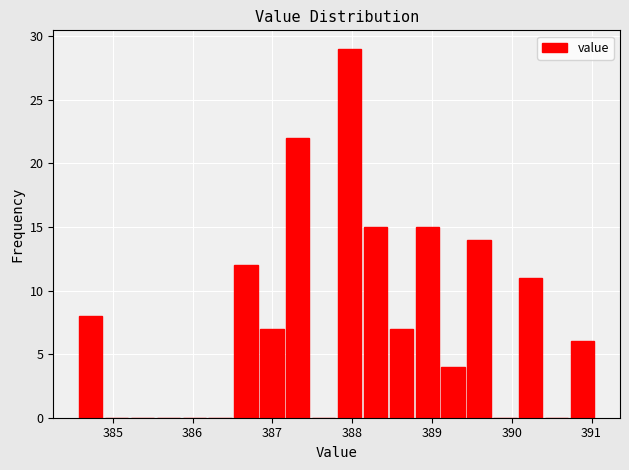

Read against the x-axis, roughly where is the centre of the tallest bar?

388.0